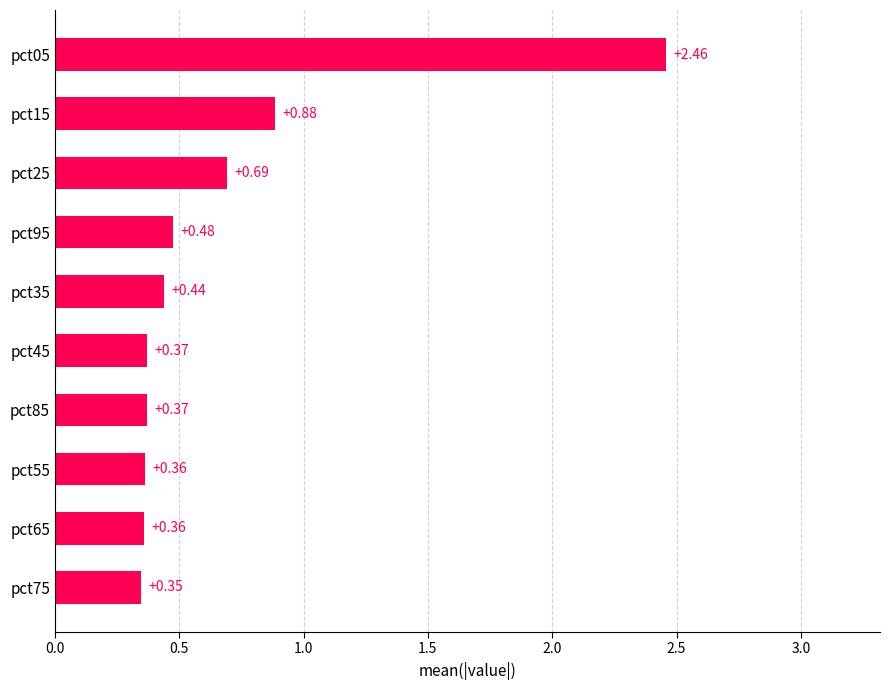

How many categories are shown in the chart?

10